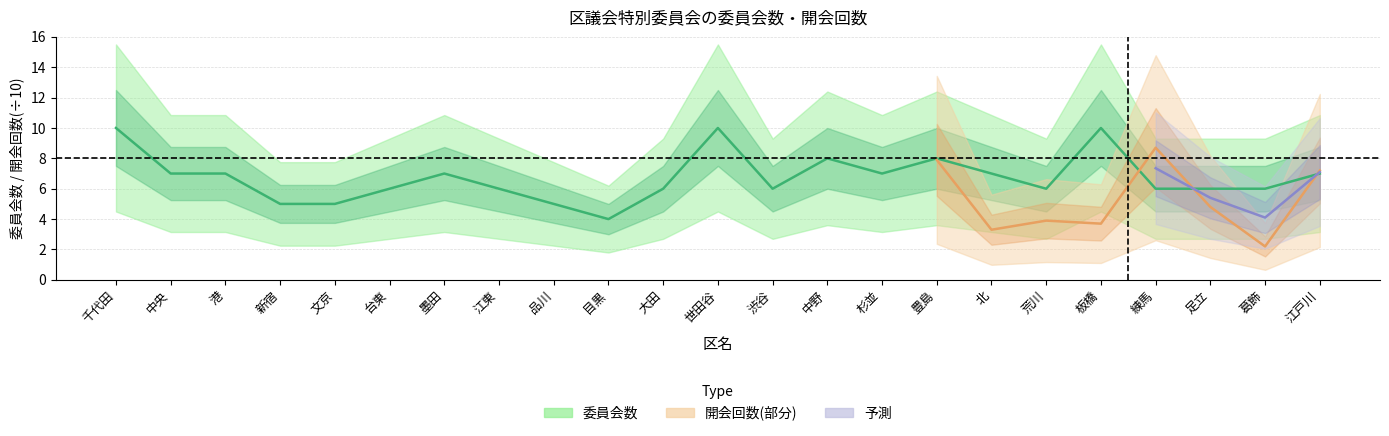

Does the chart have visible grid lines?

Yes